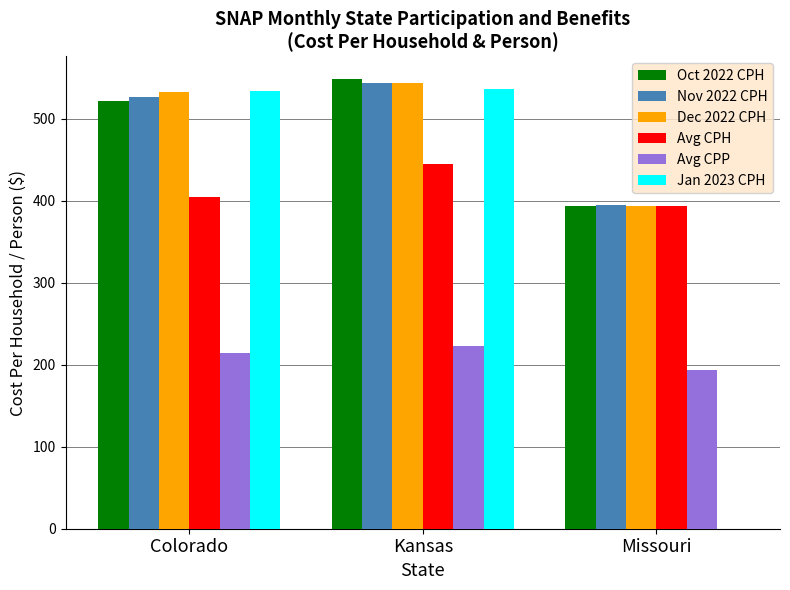

What are all the series names shown in the legend?

Oct 2022 CPH, Nov 2022 CPH, Dec 2022 CPH, Avg CPH, Avg CPP, Jan 2023 CPH